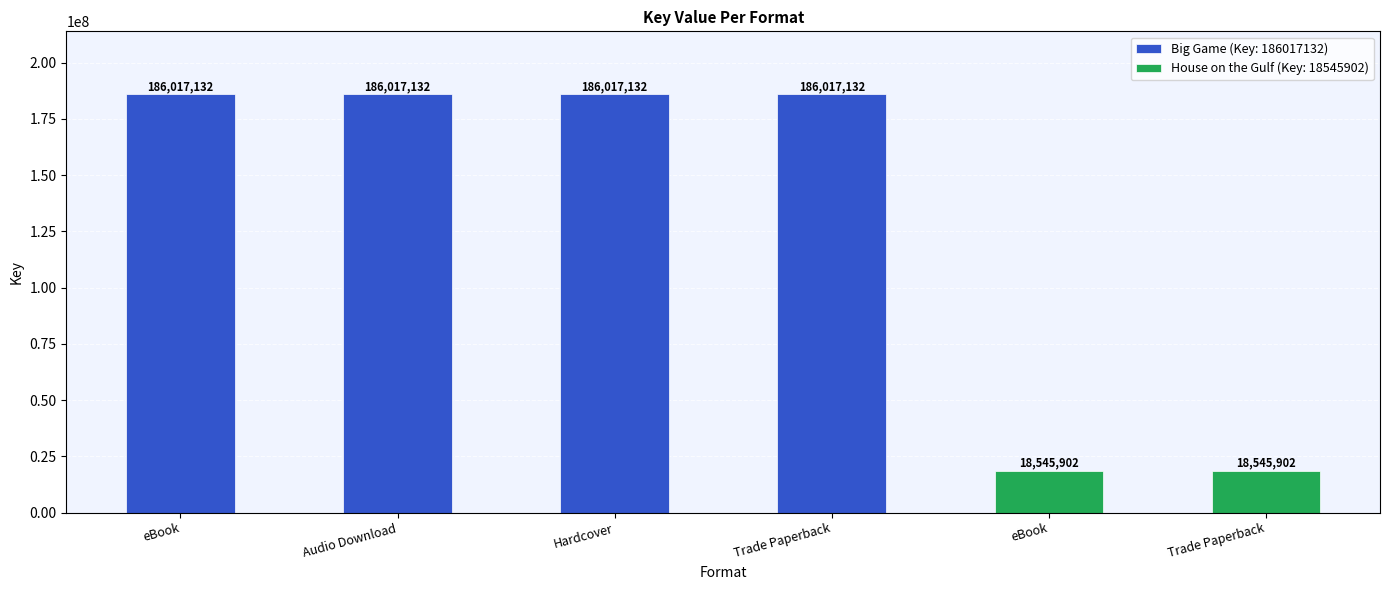

What is the greatest value displayed?

186017132